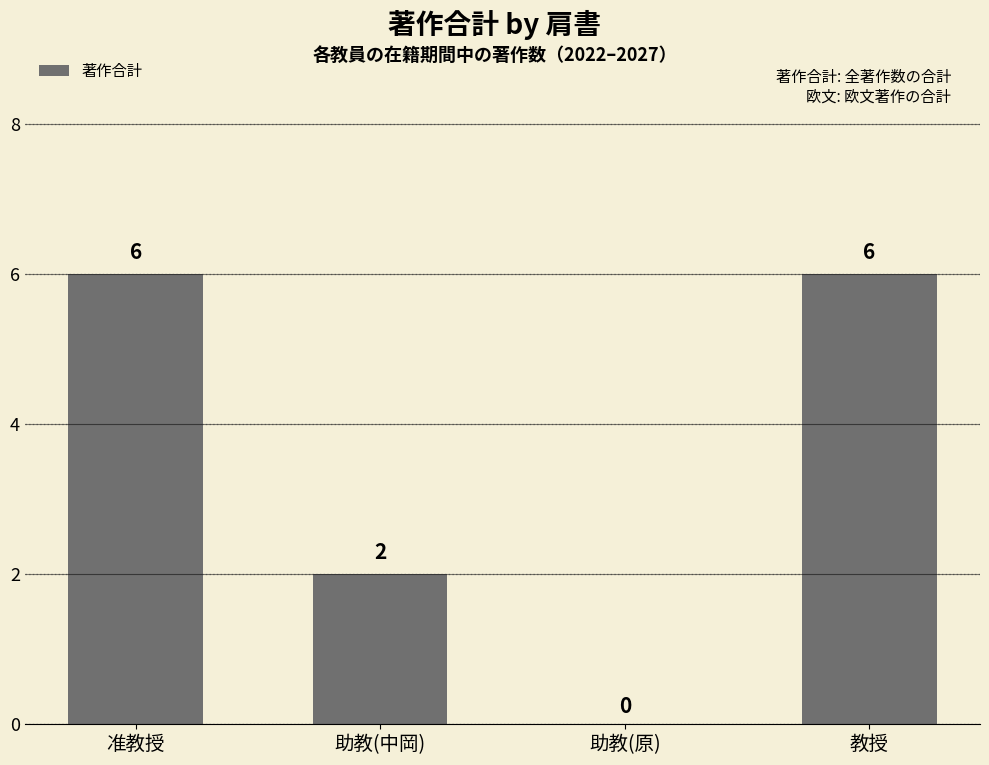

What is the change in value from 助教(原) to 教授?

+6